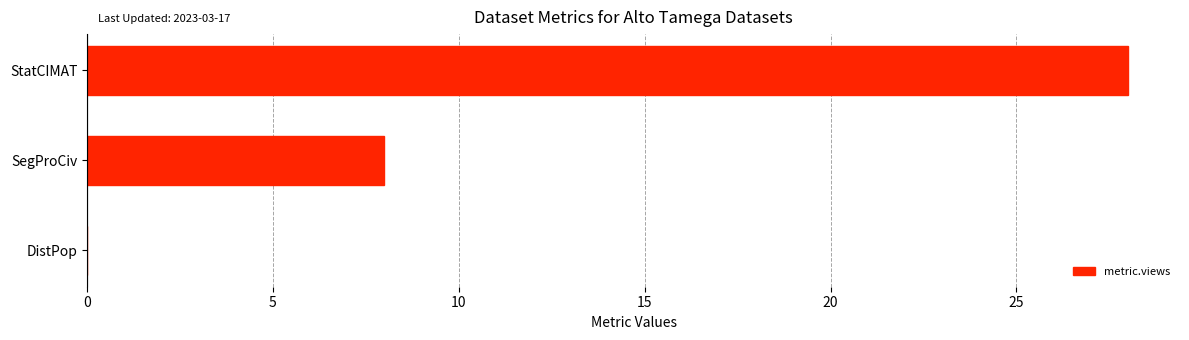

Reading top to bottom, transcribe all the data shown in this chart.

StatCIMAT=28	SegProCiv=8	DistPop=0